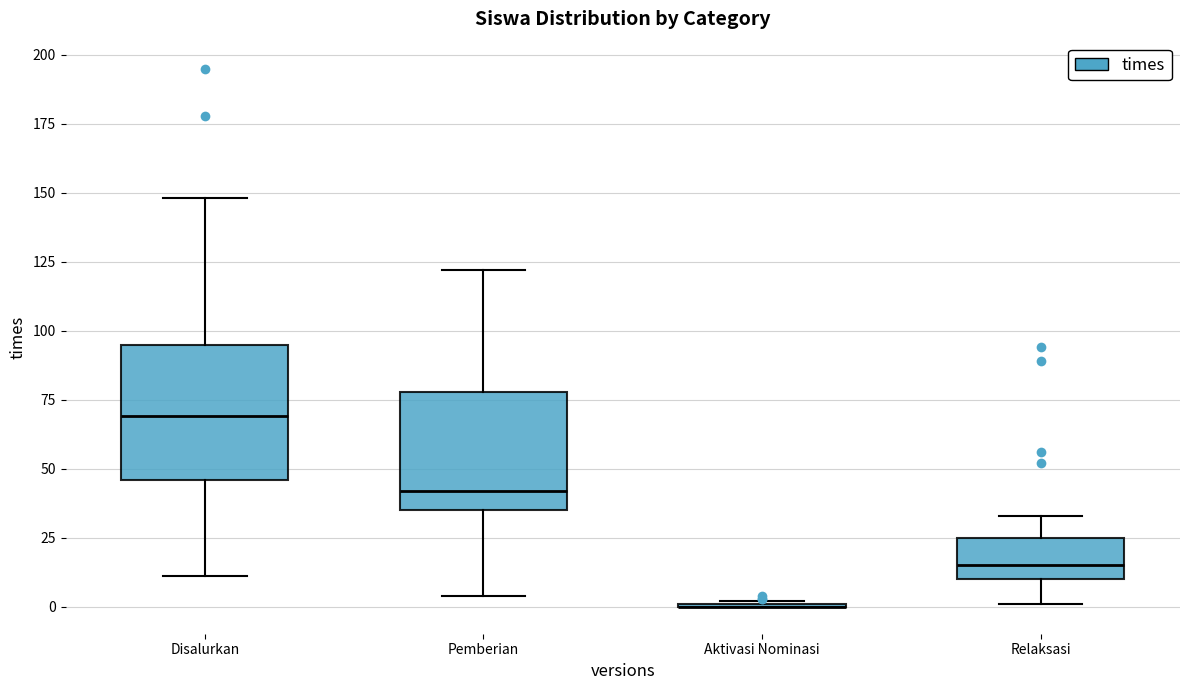

Where does the lower whisker of the box for Disalurkan end on the y-axis? The values are not printed on the chart, so give them approximately, as read against the axis.

10